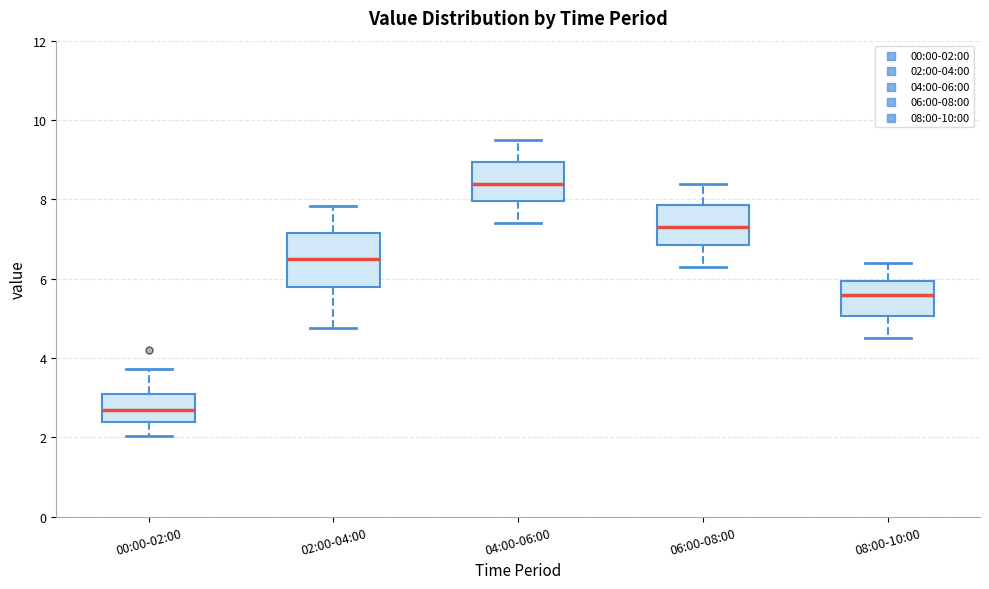

Reading left to right, read every box against the y-axis: the position of its median line, the range the box covers, and the ends of its whiskers. The values are not printed on the chart, so give them approximately, as read against the axis.

00:00-02:00: median 2.8, box 2.4 to 3.2, whiskers 2.0 to 3.8
02:00-04:00: median 6.6, box 5.8 to 7.2, whiskers 4.8 to 7.8
04:00-06:00: median 8.4, box 8.0 to 9.0, whiskers 7.4 to 9.6
06:00-08:00: median 7.4, box 6.8 to 7.8, whiskers 6.4 to 8.4
08:00-10:00: median 5.6, box 5.0 to 6.0, whiskers 4.6 to 6.4